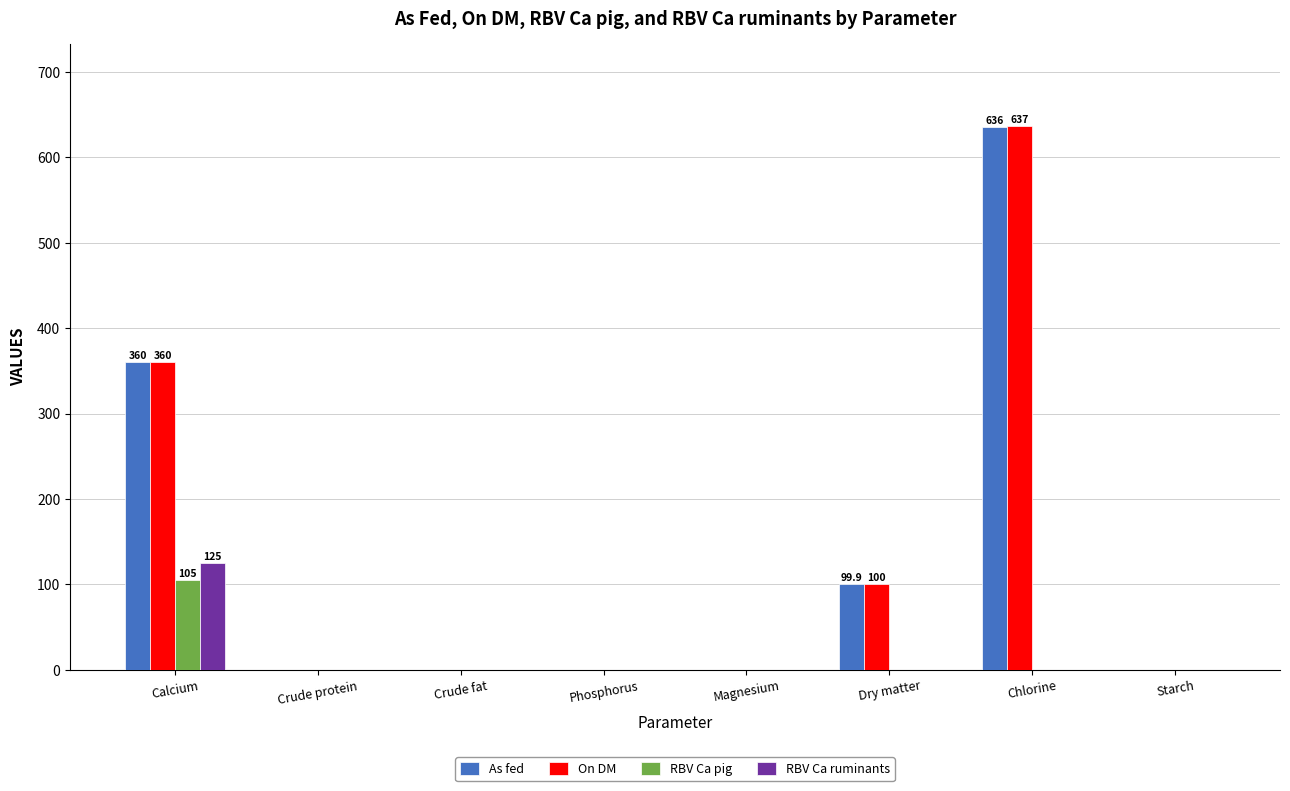

What is the sum of the On DM values at Dry matter and Magnesium?

100.0